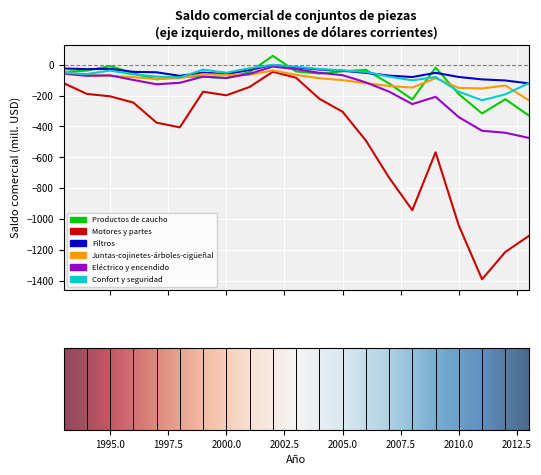

True or false: Motores y partes and Productos de caucho cross at least once.

False